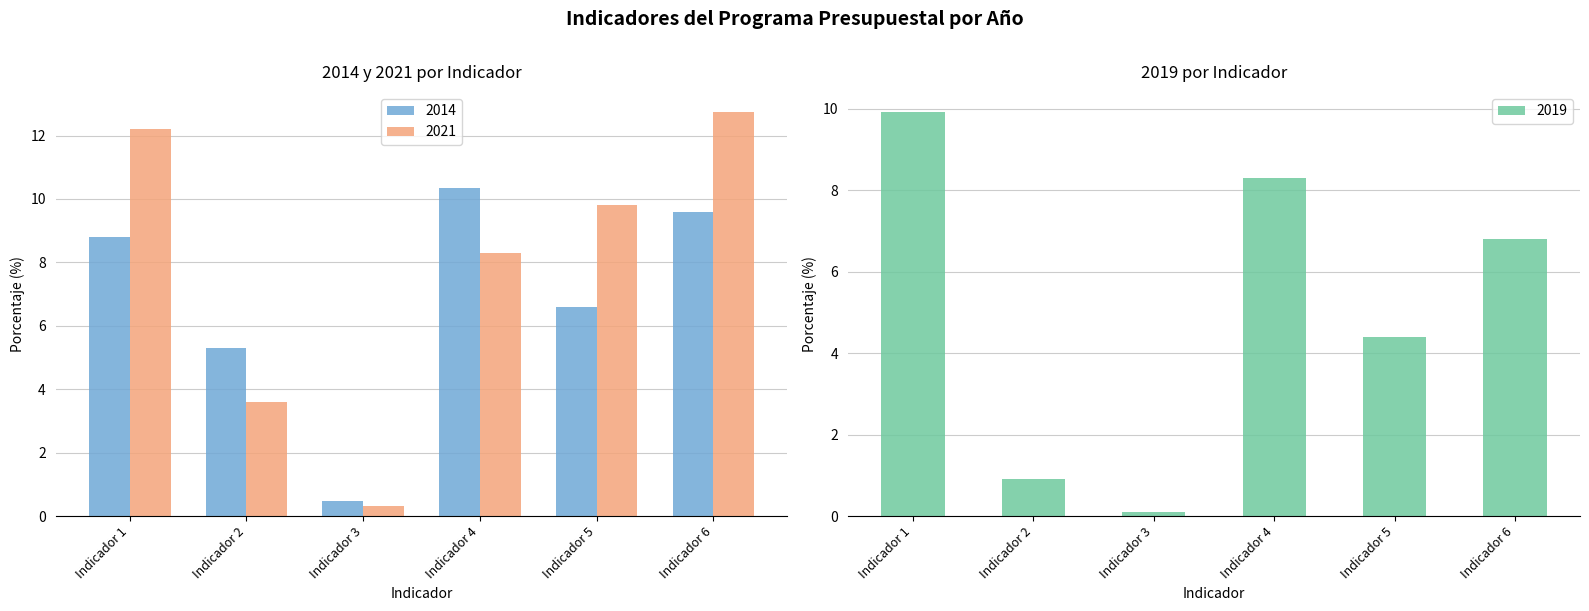

Which series has the largest total across all categories?

2017